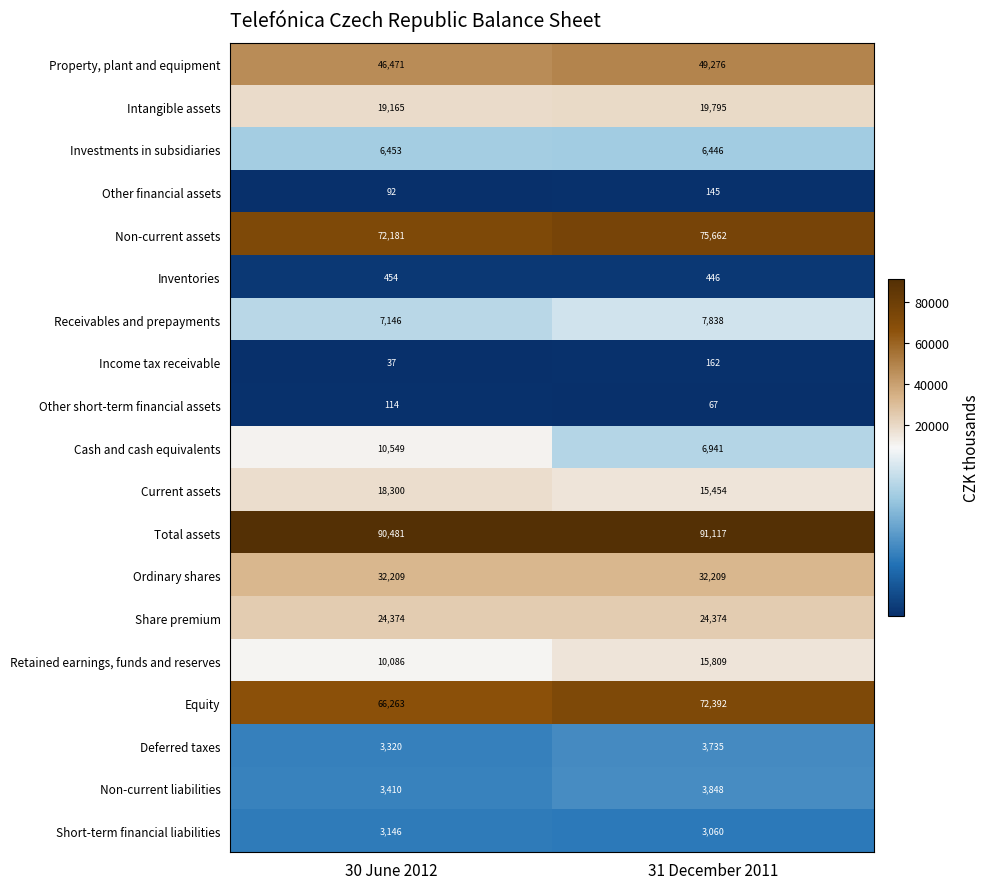

What is the approximate value of Share premium at 31 December 2011?

24374